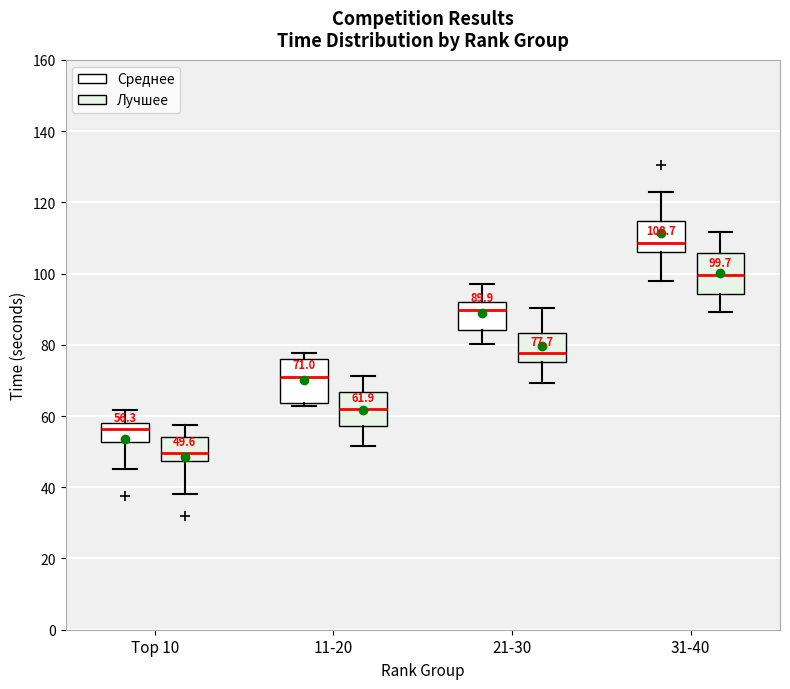

Which box has the lowest median line?

Top 10 (Лучшее)